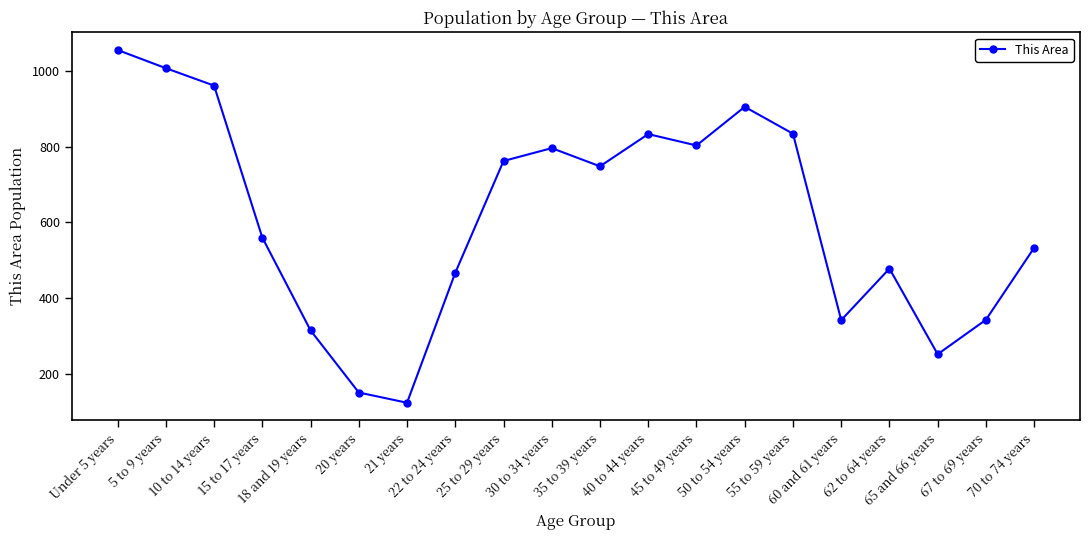

What is the approximate value at 62 to 64 years?

478